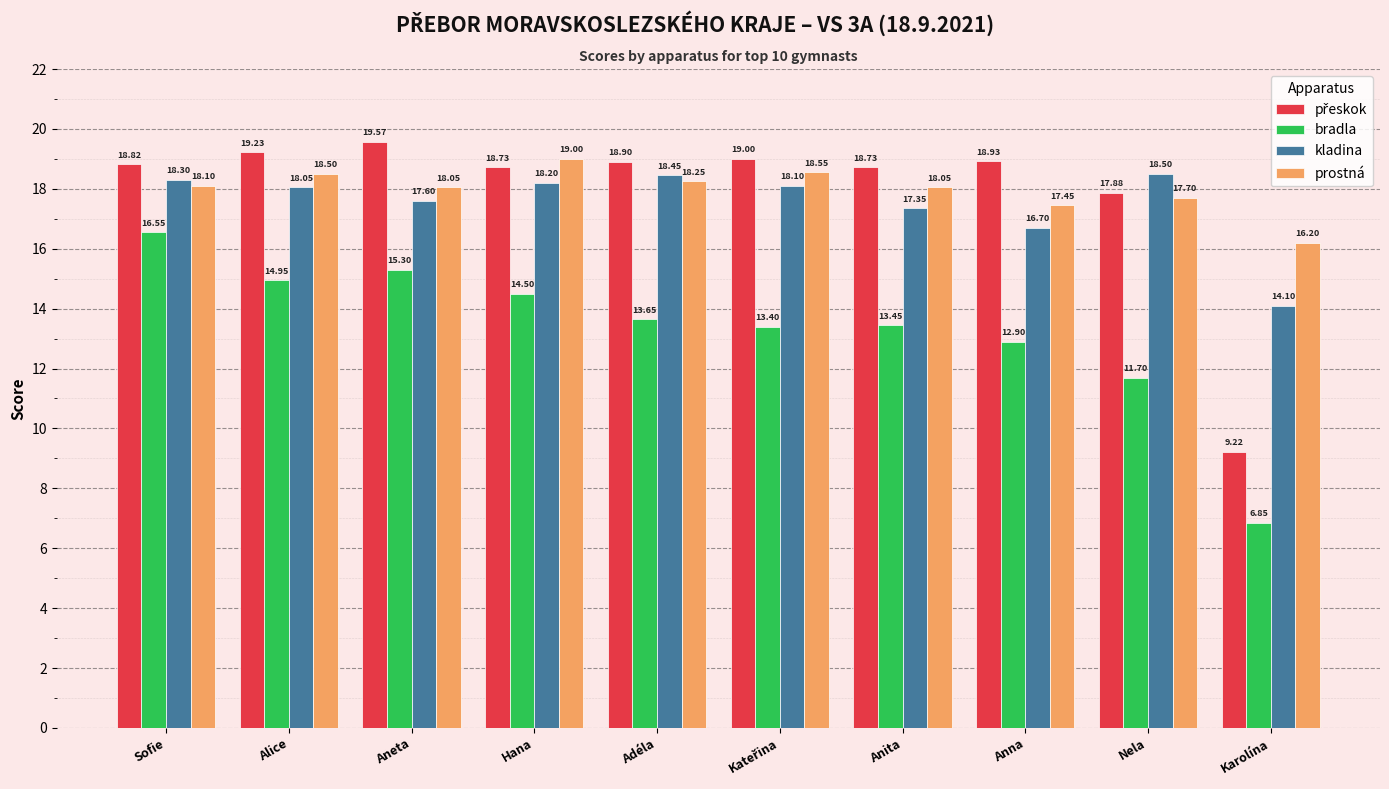

Where is prostná nearest to the value 17?

Anna